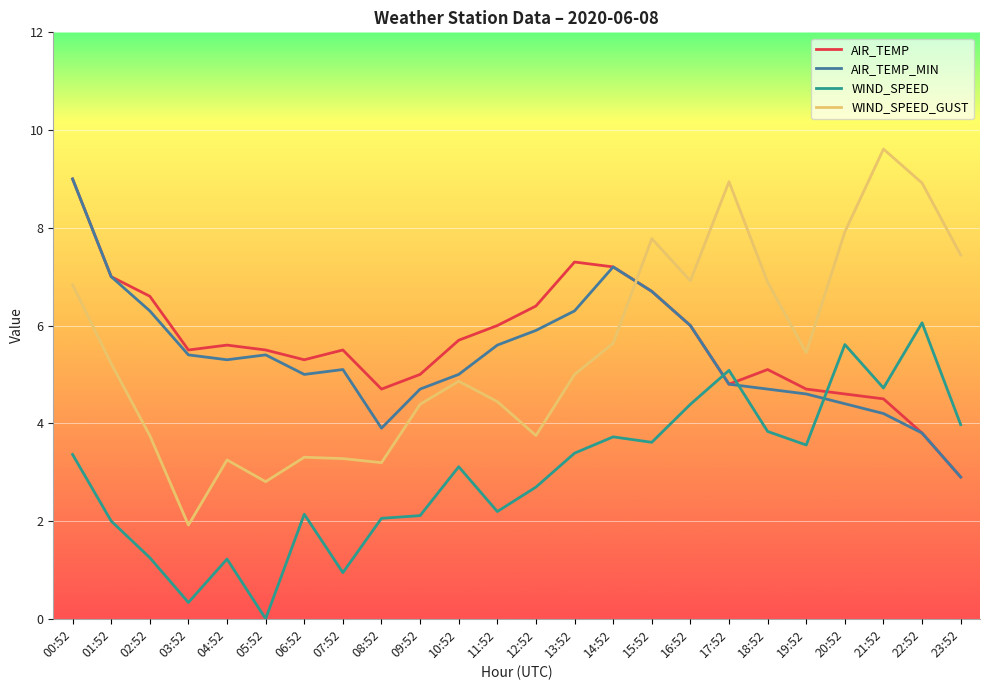

What is the approximate value of AIR_TEMP_MIN at 07:52?

5.1